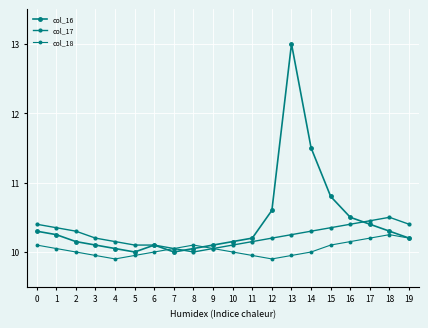

Where is the first local maximum for col_16?

6